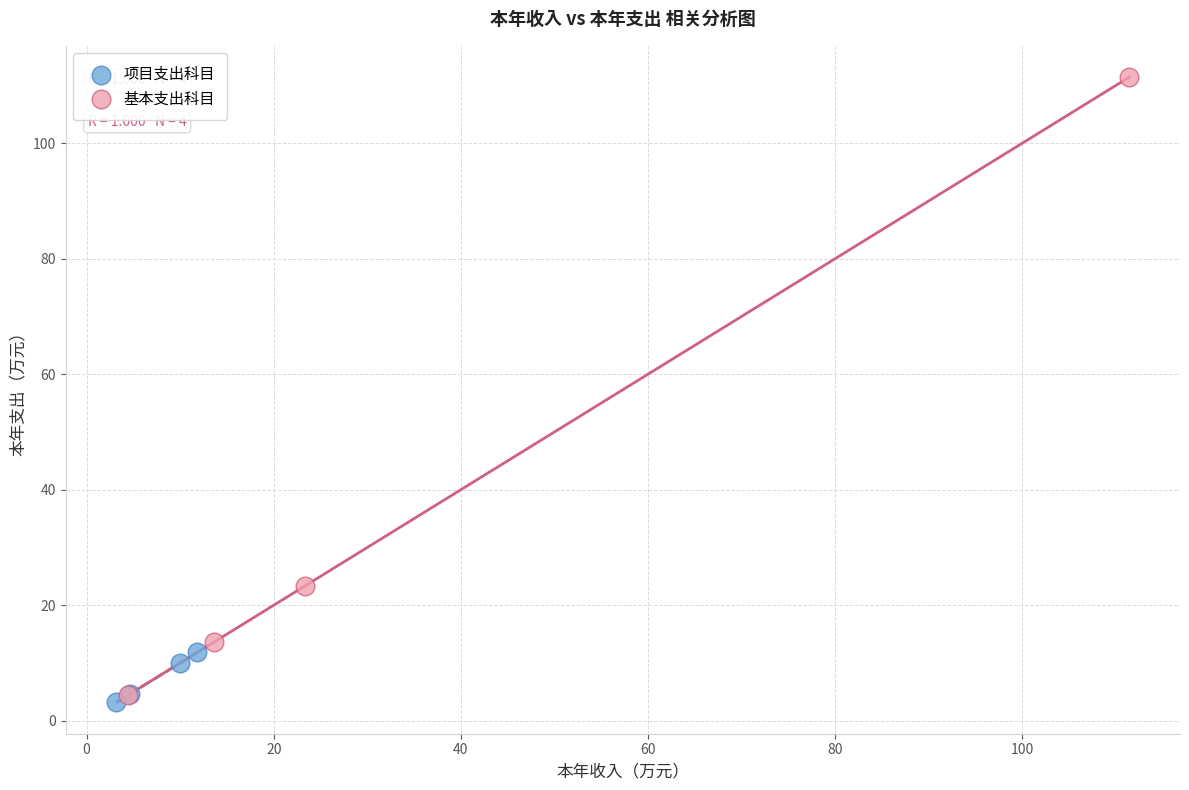

Which series contains the highest Y value?

基本支出科目